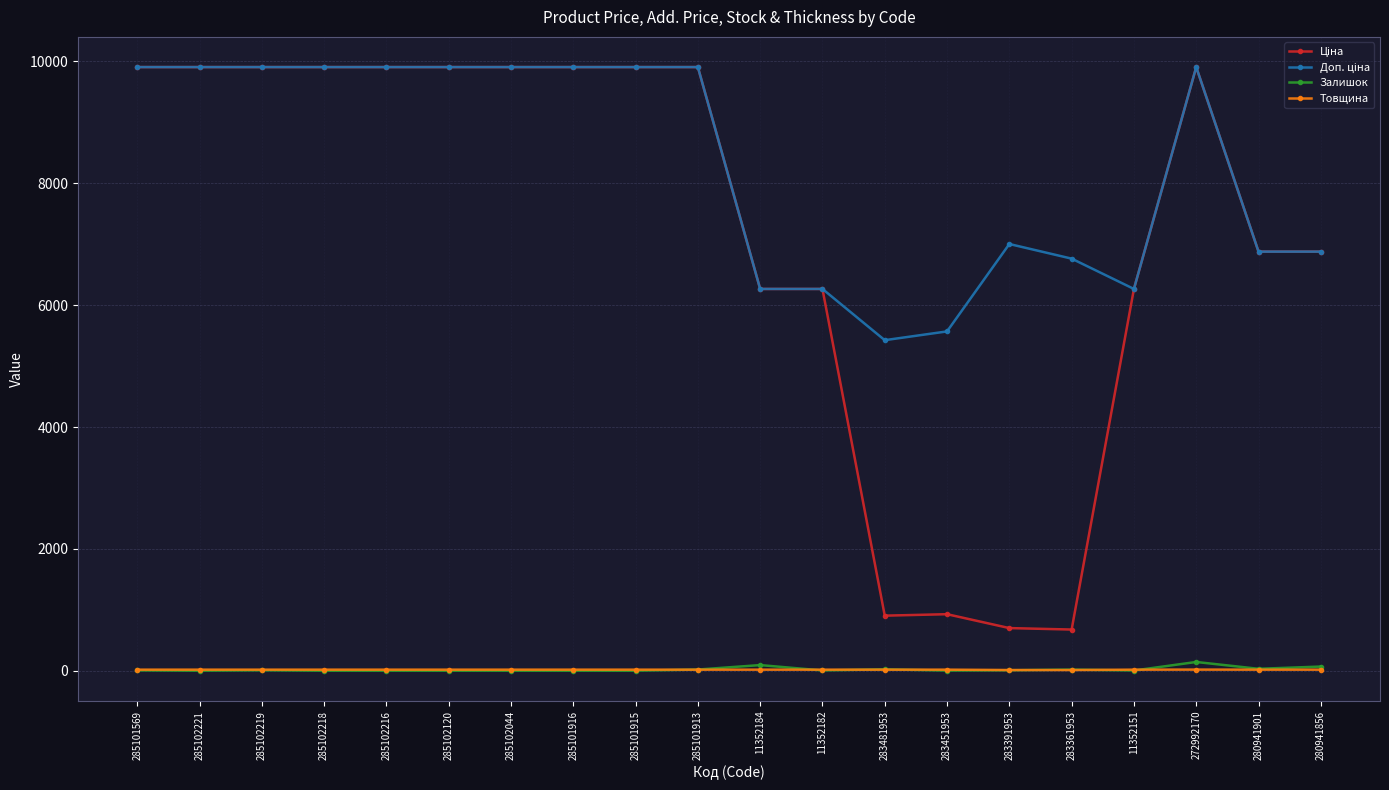

At how many categories does at least one series exceed 4487?

20